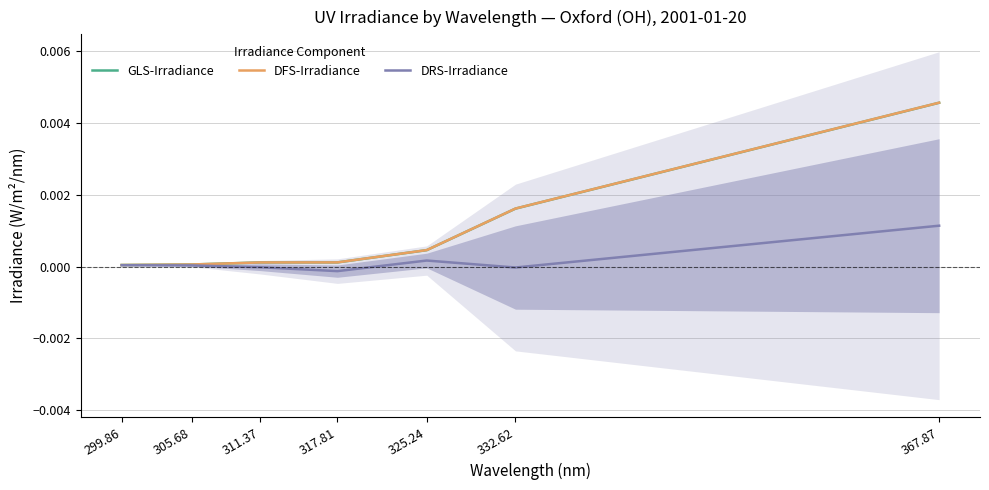

Reading right to left, extract all data points from this chart.

GLS-Irradiance: 367.87=0.0	332.62=0.0	325.24=0.0	317.81=0.0	311.37=0.0	305.68=0.0	299.86=0.0
DFS-Irradiance: 367.87=0.0	332.62=0.0	325.24=0.0	317.81=0.0	311.37=0.0	305.68=0.0	299.86=0.0
DRS-Irradiance: 367.87=0.0	332.62=-0.0	325.24=0.0	317.81=-0.0	311.37=-0.0	305.68=0.0	299.86=0.0